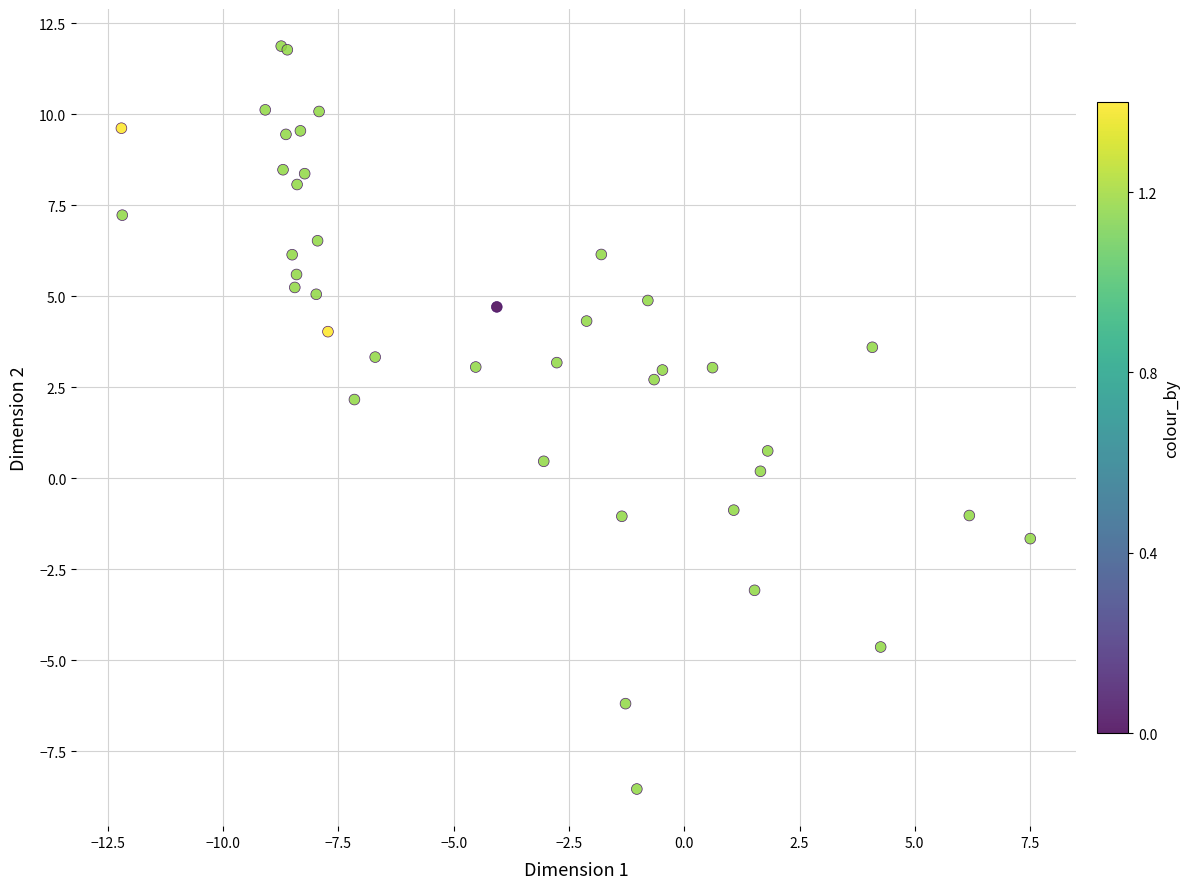

What Y value in the scatter plot is closest to 1?

0.8